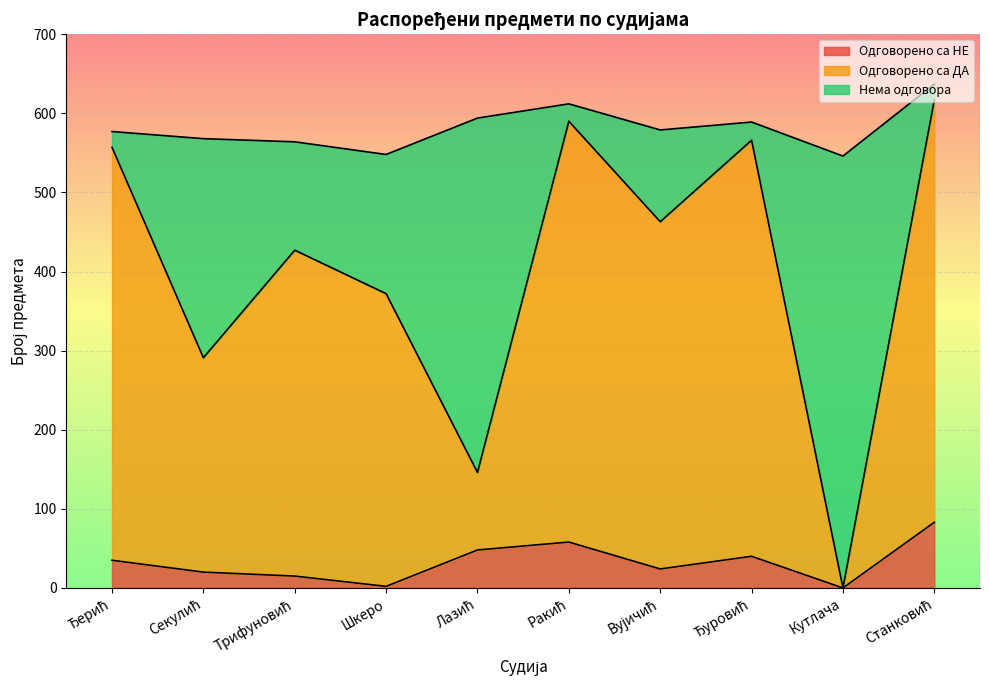

What position from the right is Кутлача?

2